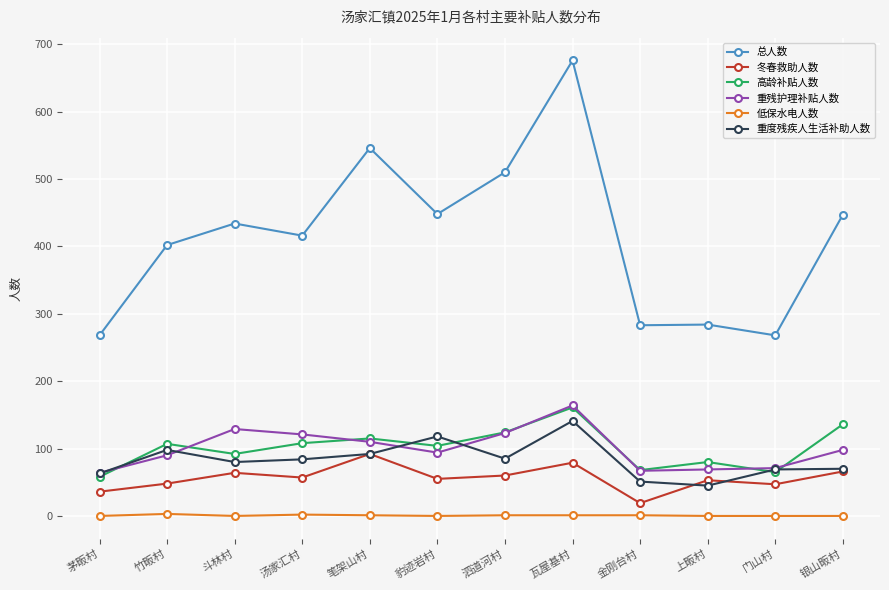

True or false: 总人数 and 重度残疾人生活补助人数 intersect in this chart.

False